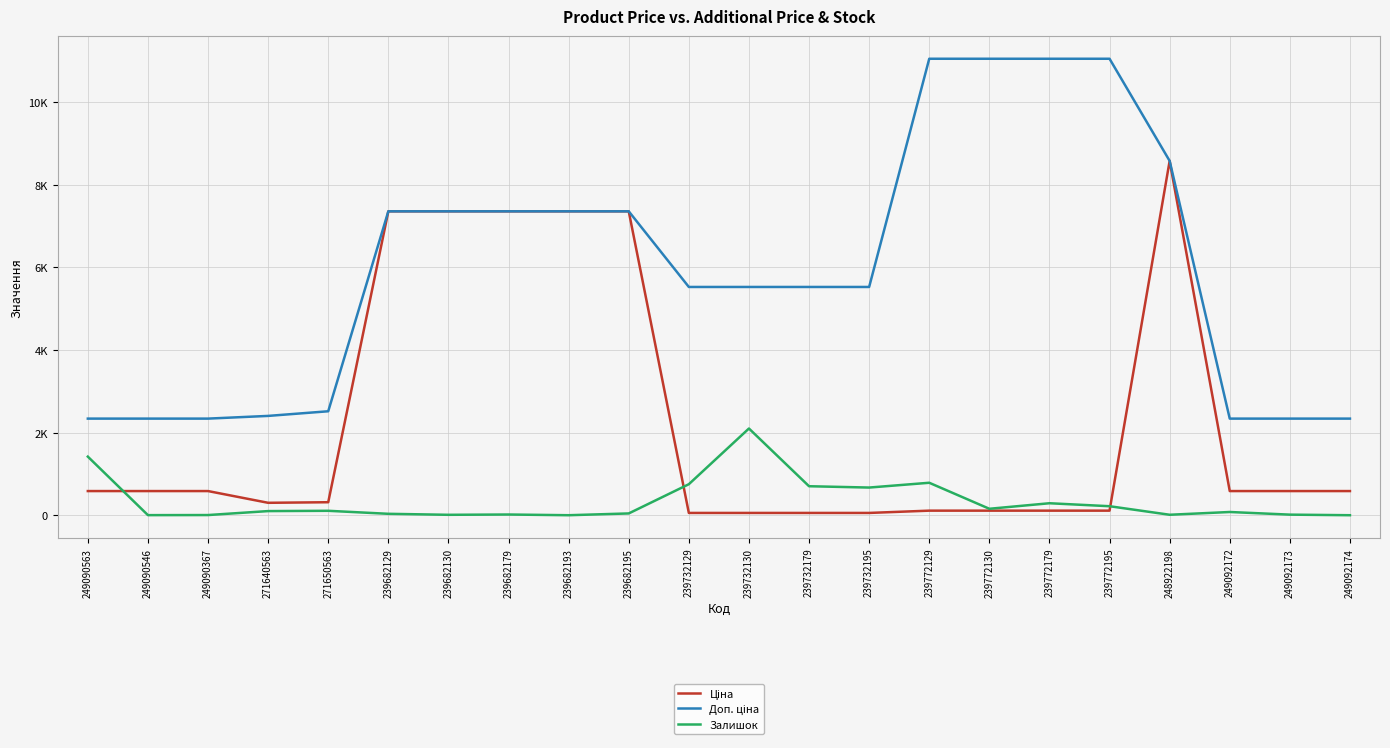

Does the chart have visible grid lines?

Yes